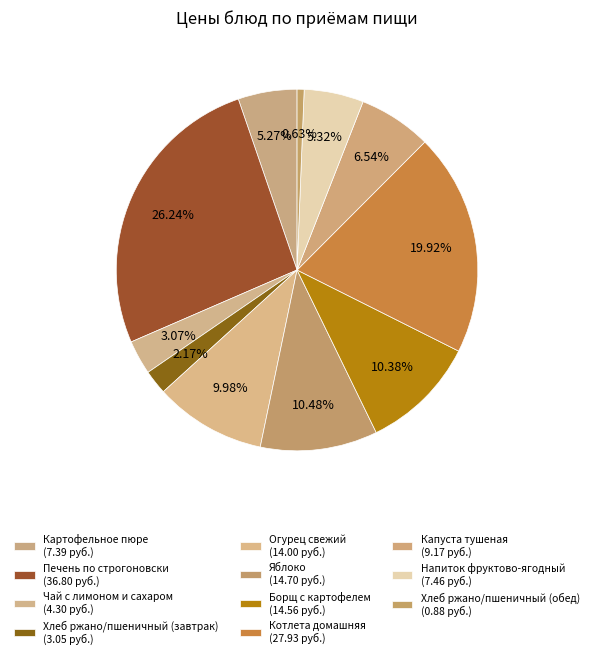

The Борщ с картофелем slice represents 25% of the pie. True or false?

False